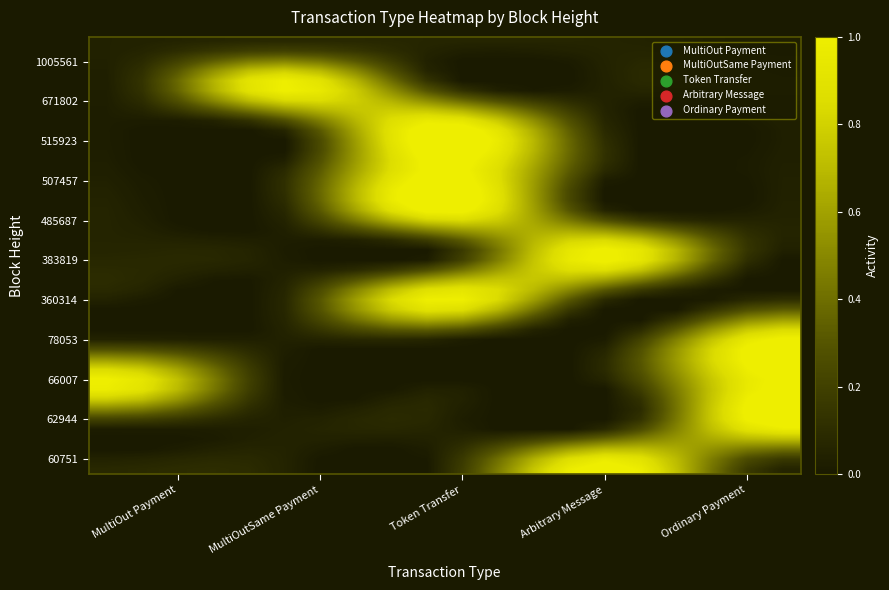

Which series has the largest total across all categories?

Token Transfer